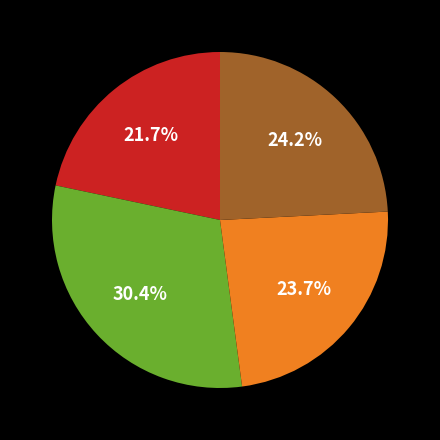

Is there any slice that represents more than half of the pie?

No